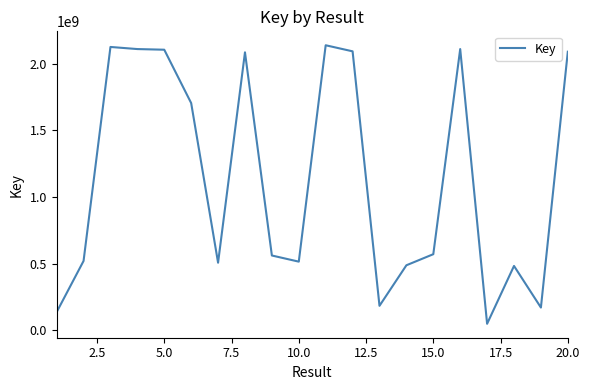

What is the greatest value displayed?

2137597925